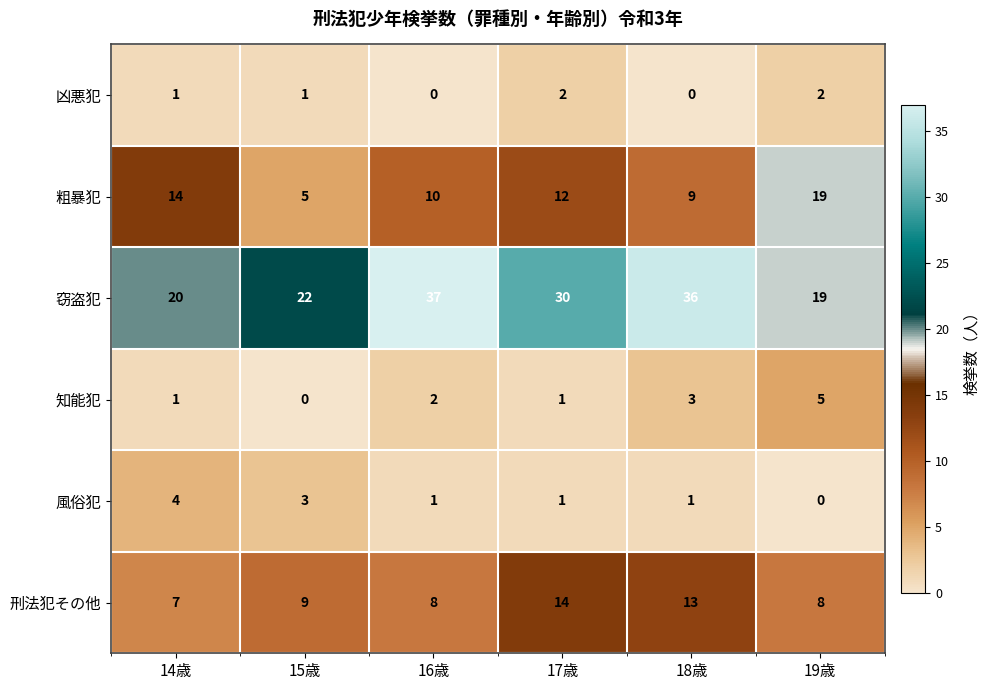

Which series has the largest total across all categories?

窃盗犯